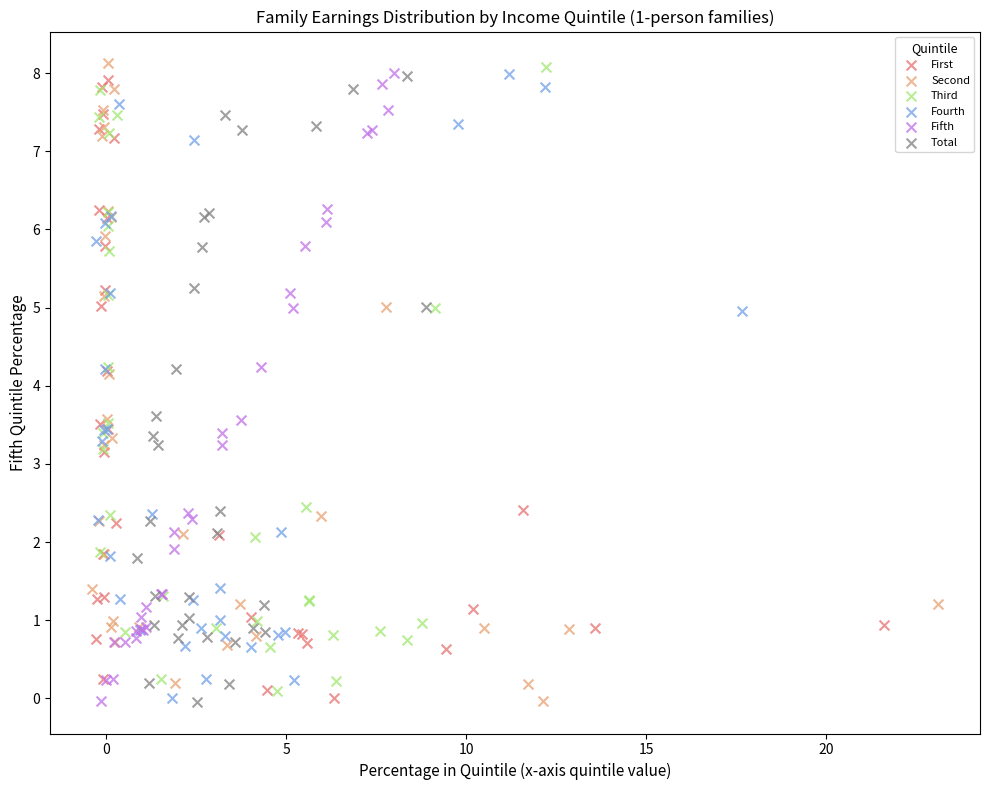

What are all the series names shown in the legend?

First, Second, Third, Fourth, Fifth, Total